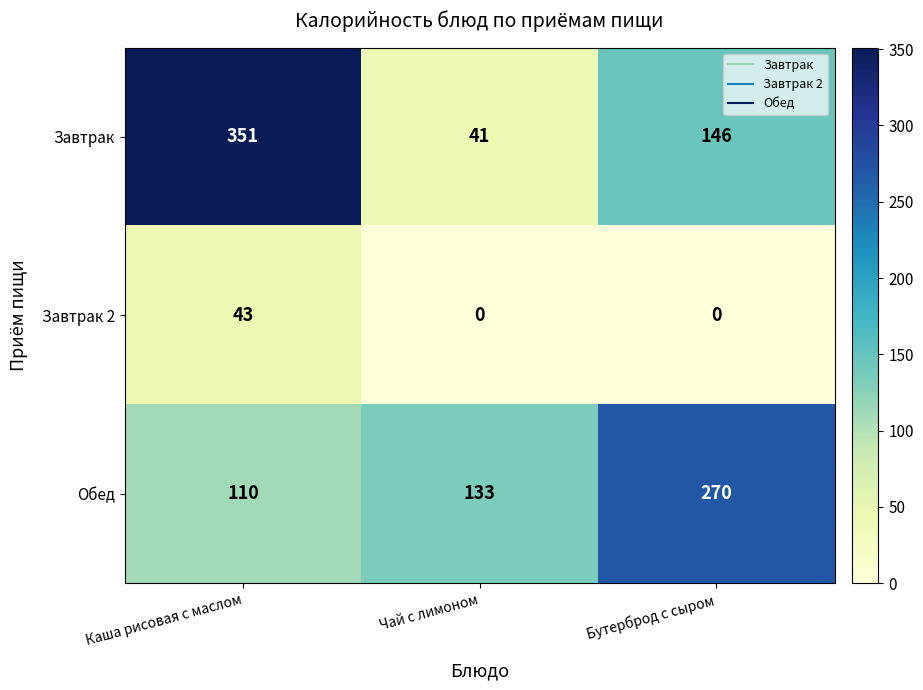

At which label does Завтрак first exceed 146?

Каша рисовая с маслом